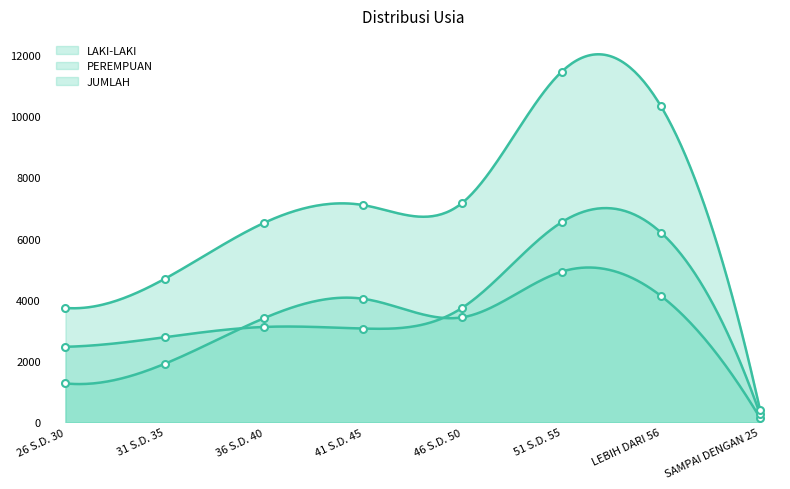

Between 46 S.D. 50 and 51 S.D. 55, which series saw the biggest shift?

JUMLAH